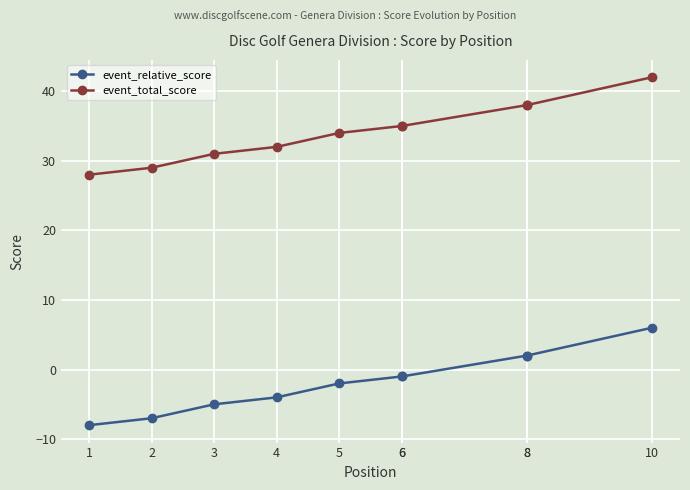

Which series changed the most between 3 and 6?

event_relative_score